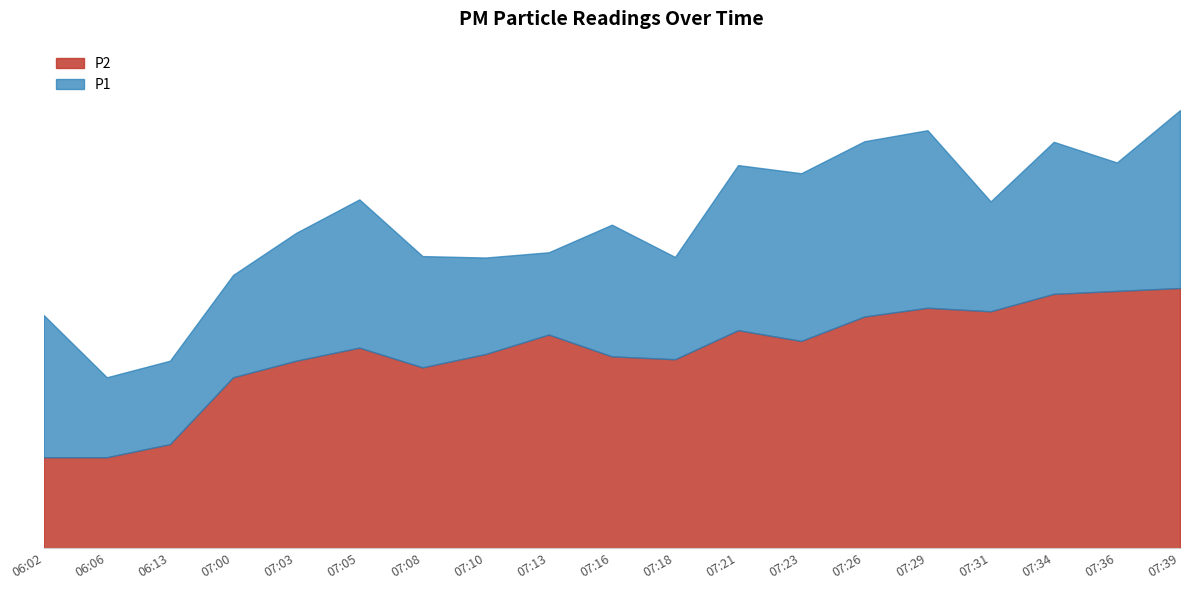

Reading left to right, what are all the values shown in this chart?

P2: 06:02=3.1	06:06=3.1	06:13=3.6	07:00=5.9	07:03=6.5	07:05=6.9	07:08=6.2	07:10=6.7	07:13=7.3	07:16=6.6	07:18=6.5	07:21=7.5	07:23=7.1	07:26=8.0	07:29=8.3	07:31=8.2	07:34=8.8	07:36=8.8	07:39=8.9
P1: 06:02=8.0	06:06=5.9	06:13=6.5	07:00=9.4	07:03=10.8	07:05=12.0	07:08=10.1	07:10=10.0	07:13=10.2	07:16=11.1	07:18=10.0	07:21=13.2	07:23=12.9	07:26=14.0	07:29=14.4	07:31=11.9	07:34=14.0	07:36=13.3	07:39=15.1